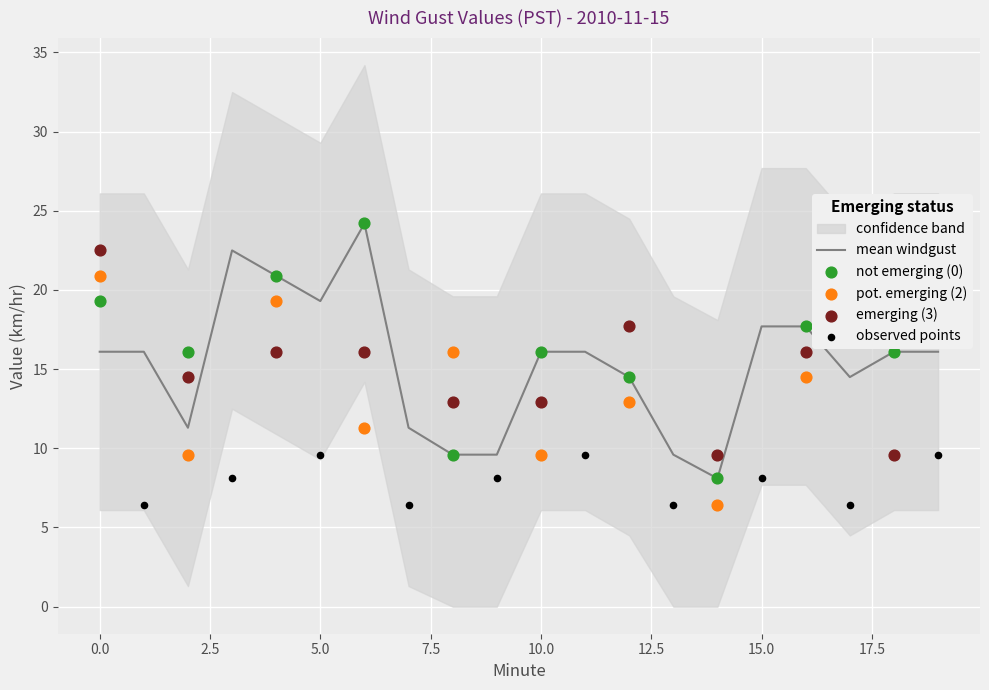

What is the total value across all series at 7?

33.9